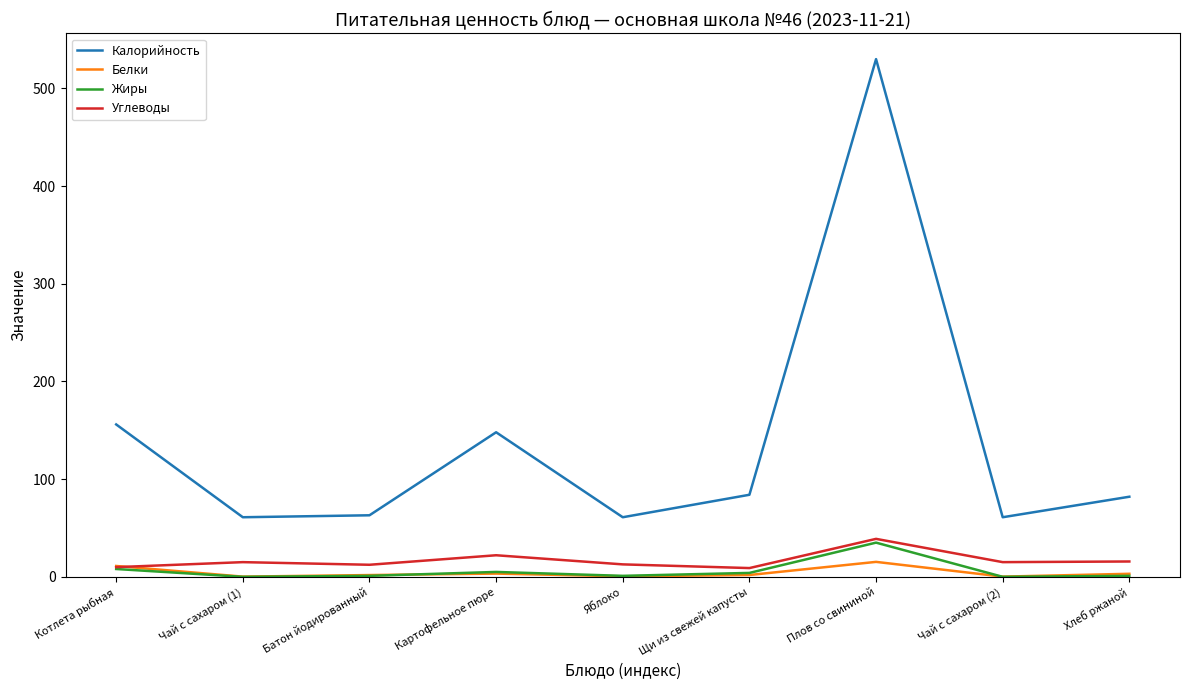

What is the difference between the maximum and minimum values in the Калорийность series?

469.0